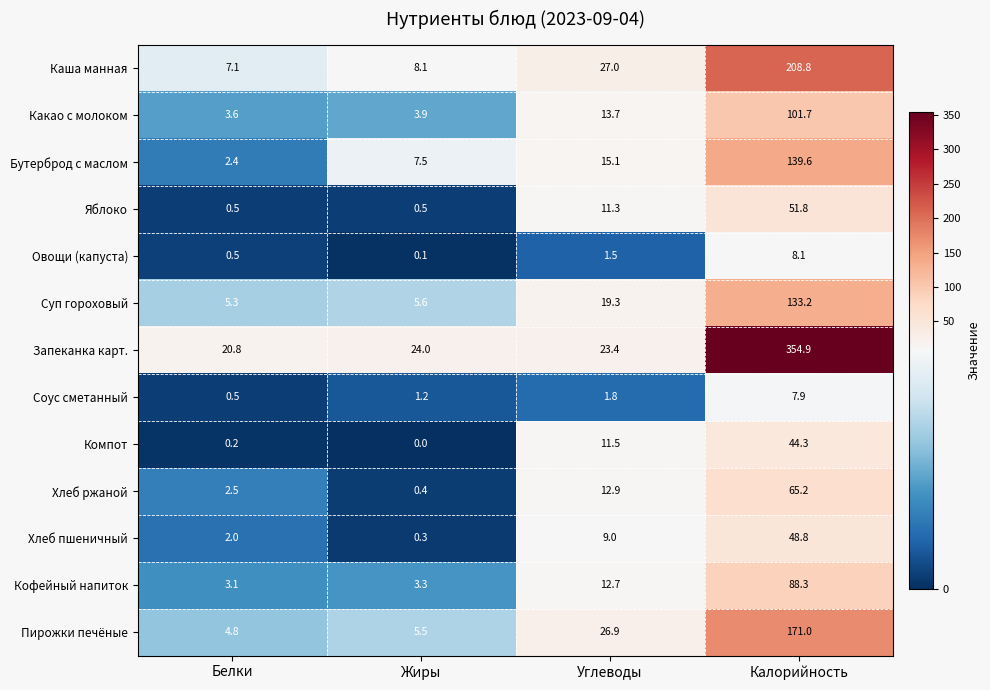

Which series has the largest total across all categories?

Запеканка карт.